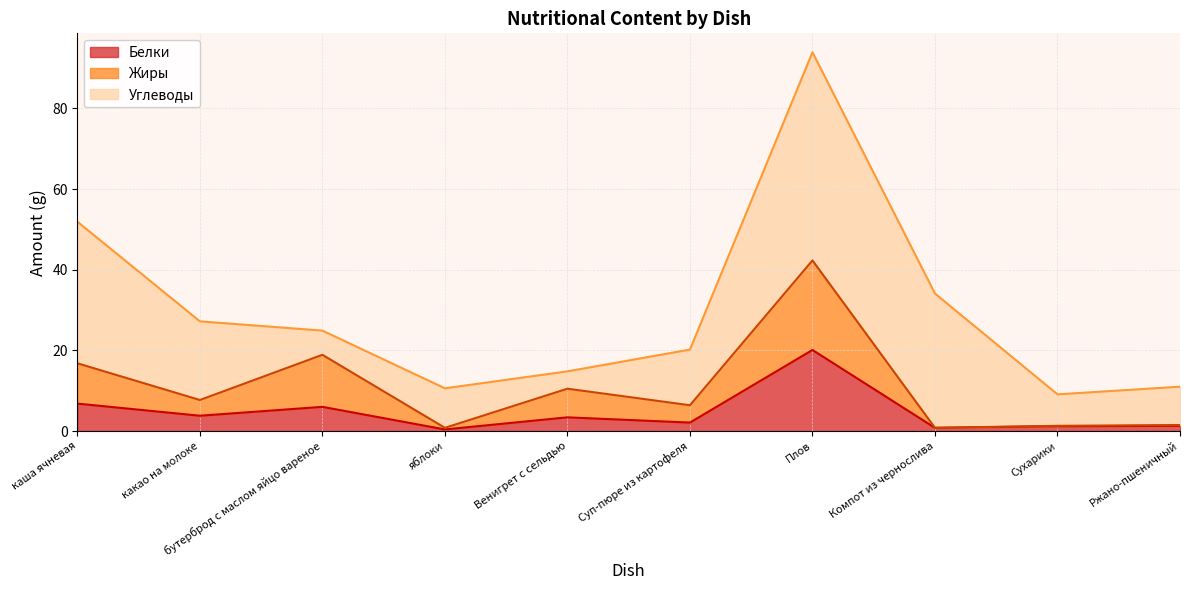

At which category does Белки reach its first local valley?

какао на молоке